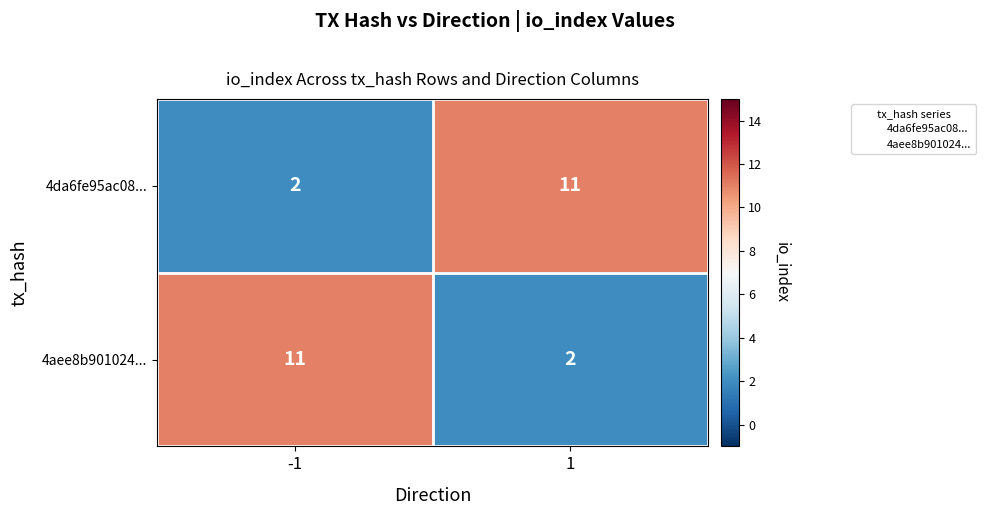

What is the total value across all series at 1?

13